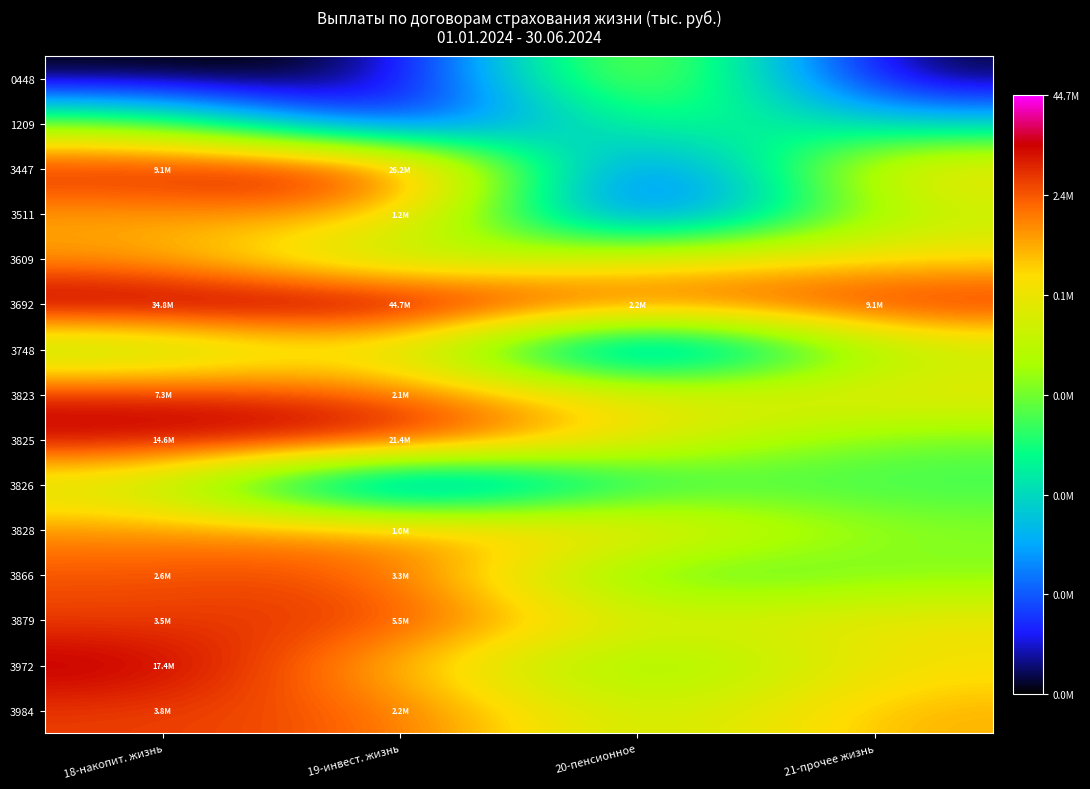

Rank the series by their maximum value, from highest to lowest.

3692, 3447, 3825, 3972, 3823, 3879, 3984, 3866, 3511, 3828, 3609, 3748, 0448, 3826, 1209